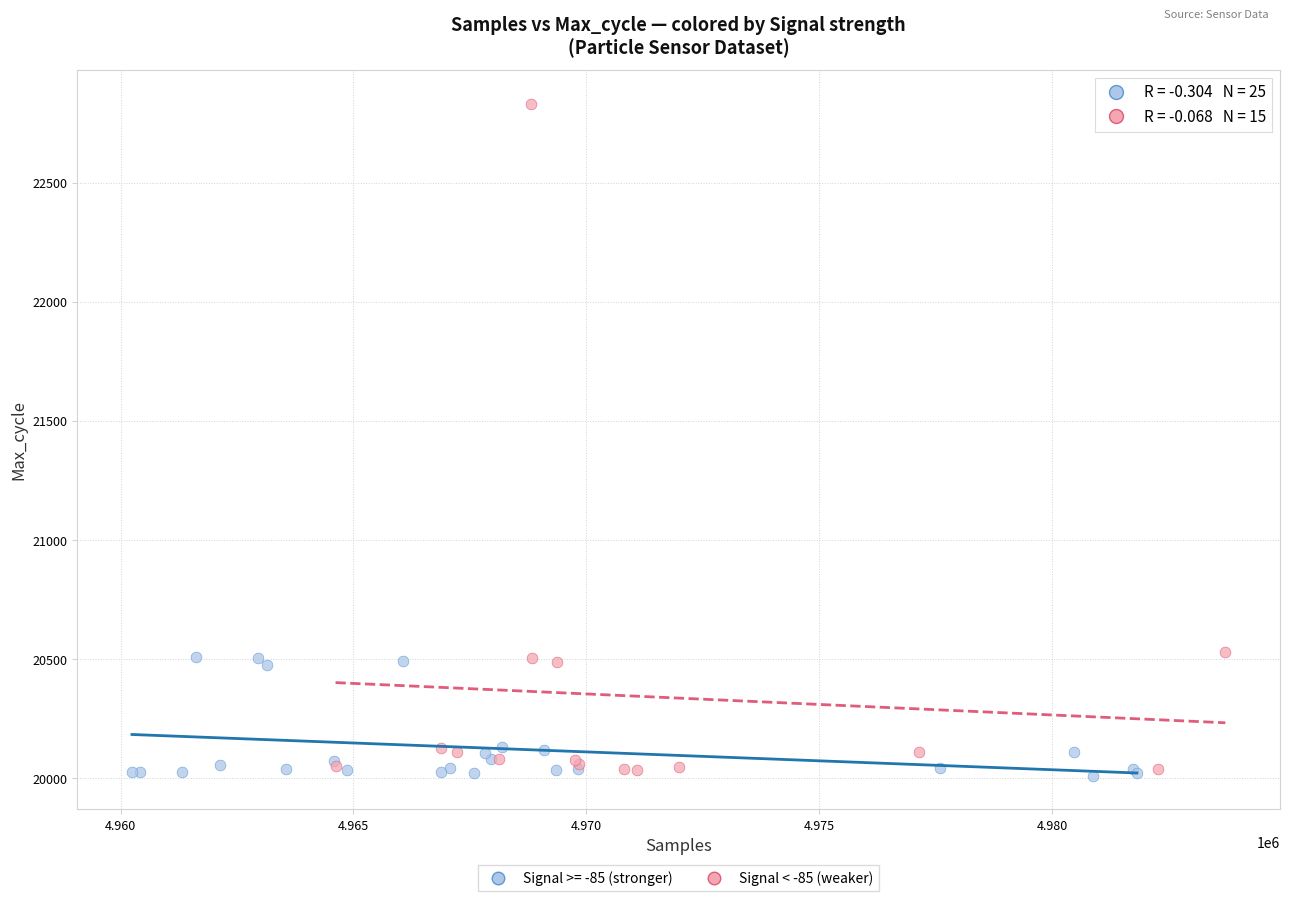

Which series reaches the maximum Y coordinate?

Signal < -85 (weaker)